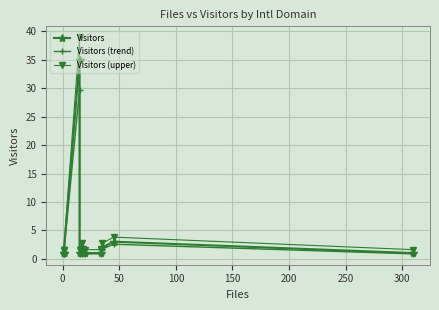

What position from the left is 0?

2